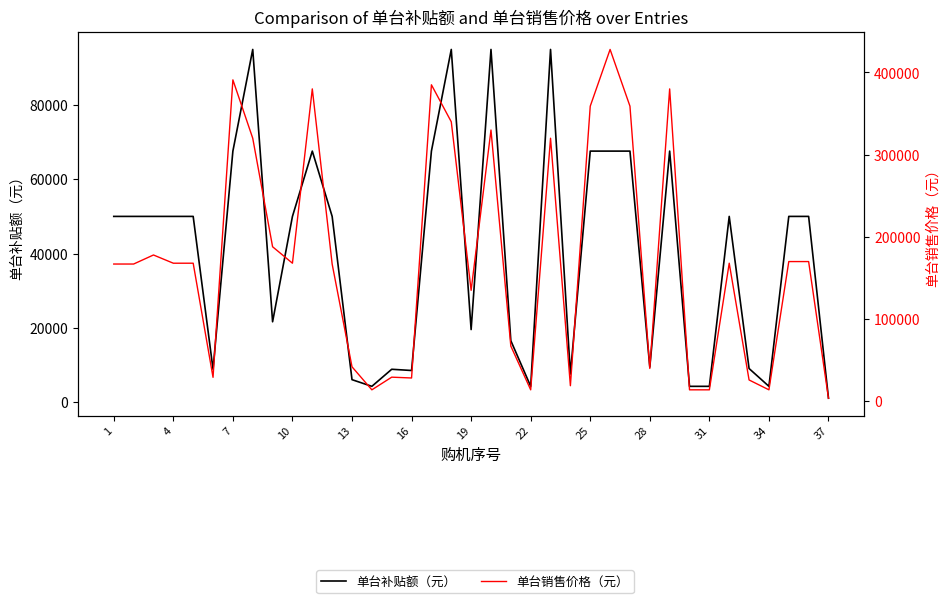

True or false: 单台销售价格（元） has a value of 23326 at 13.

False